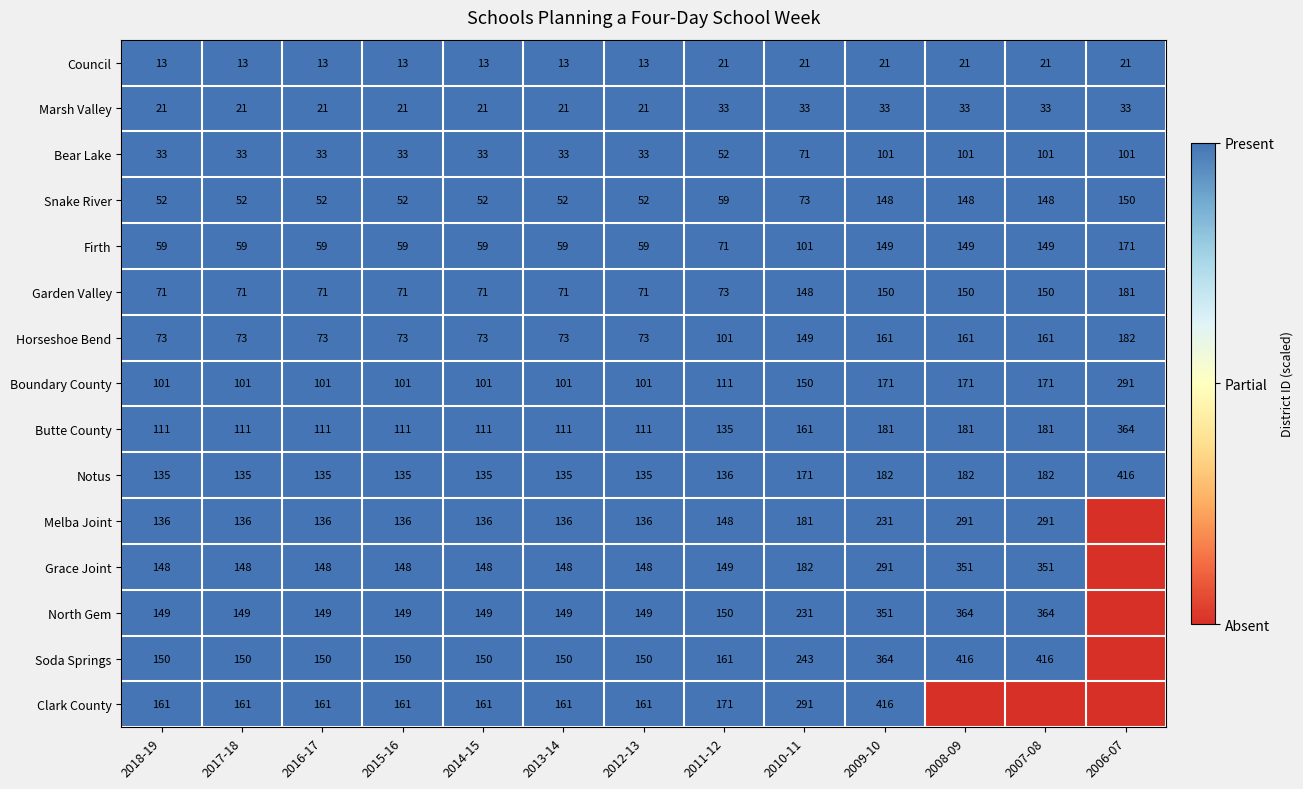

The value of Grace Joint at 2008-09 is 1. True or false?

False